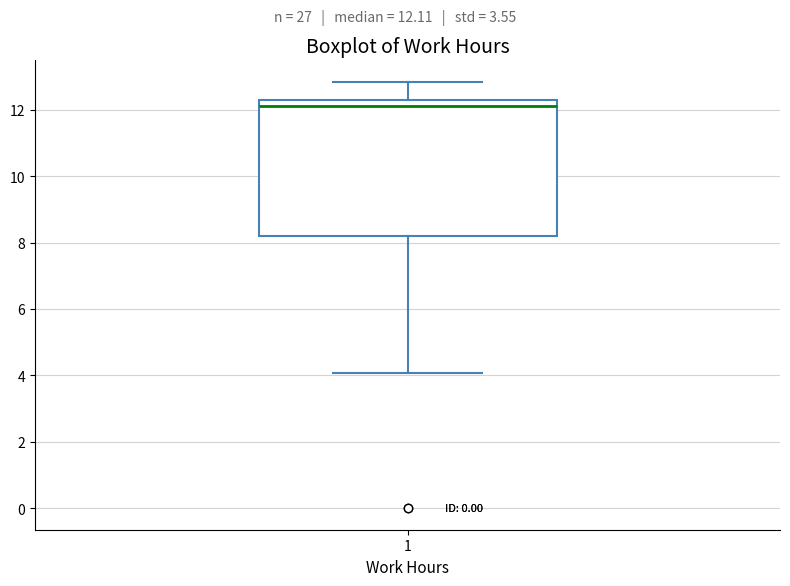

Transcribe this box plot: give where the median line is, the range the box spans, and where the two whiskers end, as read against the y-axis. The values are not printed on the chart, so give them approximately, as read against the axis.

median 12.2, box 8.2 to 12.4, whiskers 4.0 to 12.8